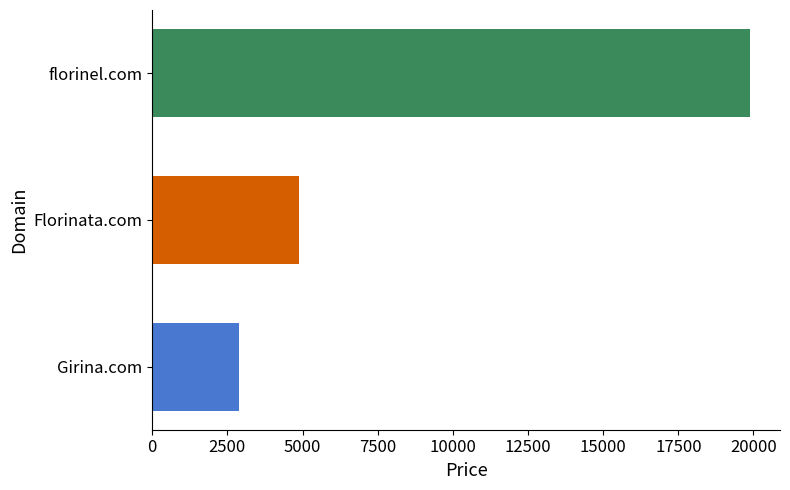

What is the spread (max minus min) of values at Florinata.com?

17000